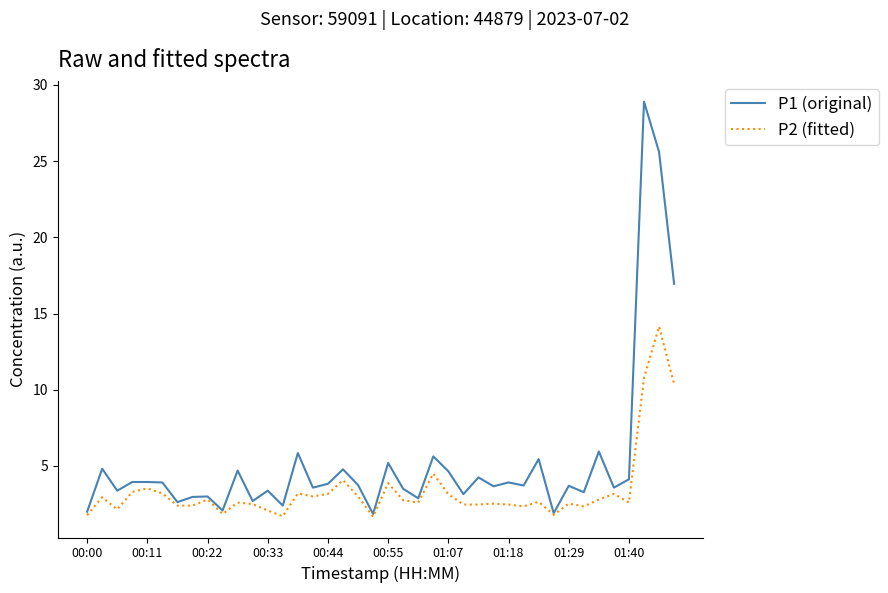

What is the maximum value shown in the chart?

28.9